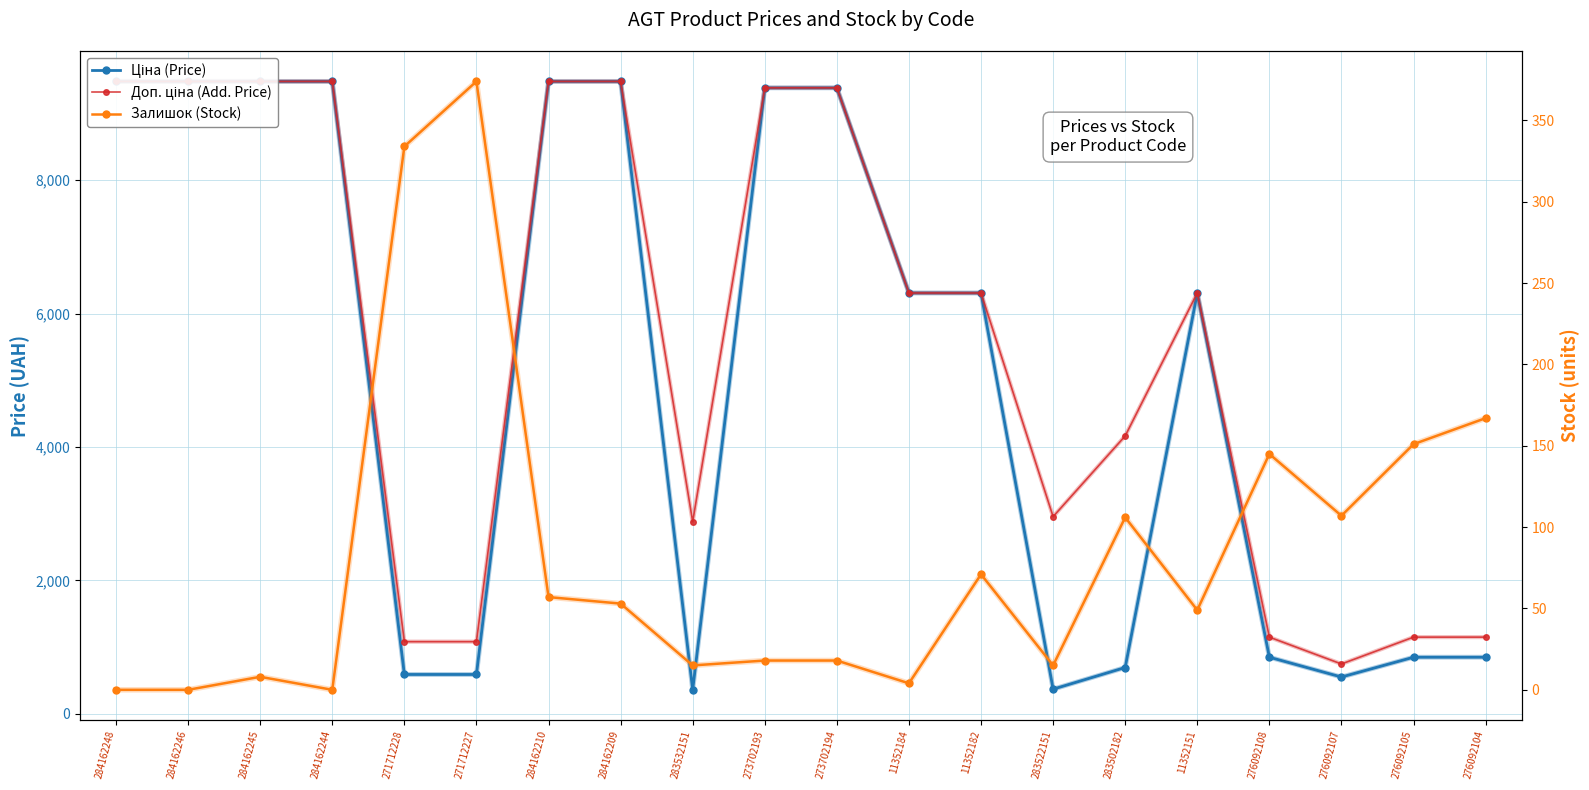

The Доп. ціна (Add. Price) series shows 3611.3 at 11352151. True or false?

False